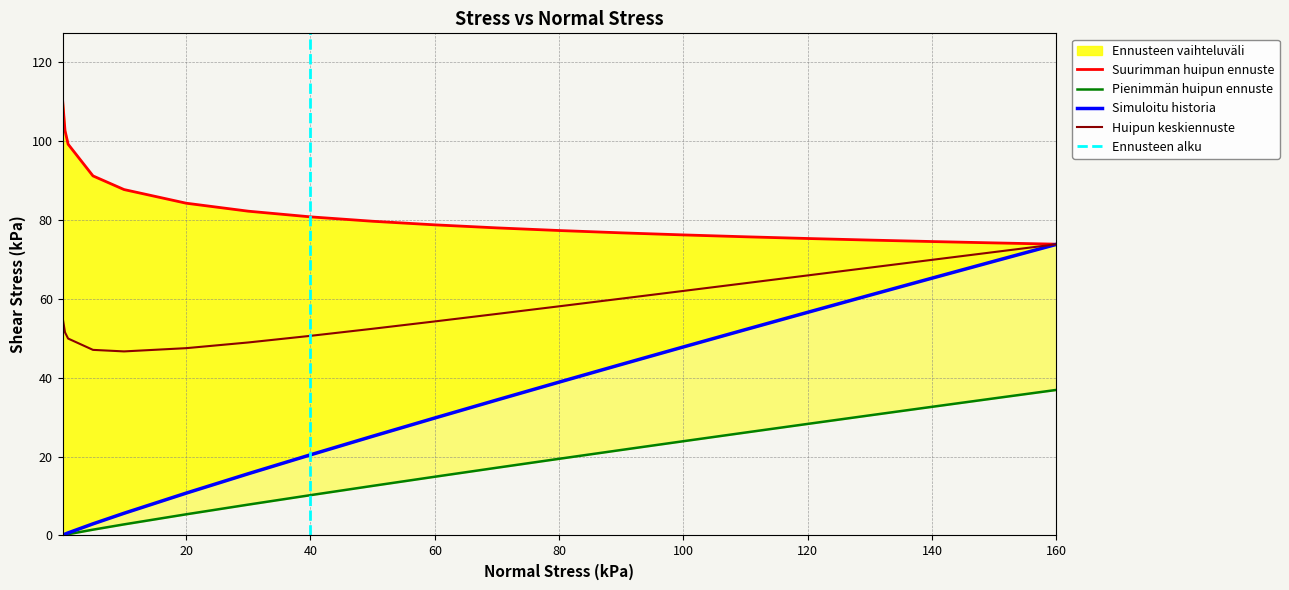

True or false: Shear Stress (kPa) has a value of 10.2 at 40.0.

True